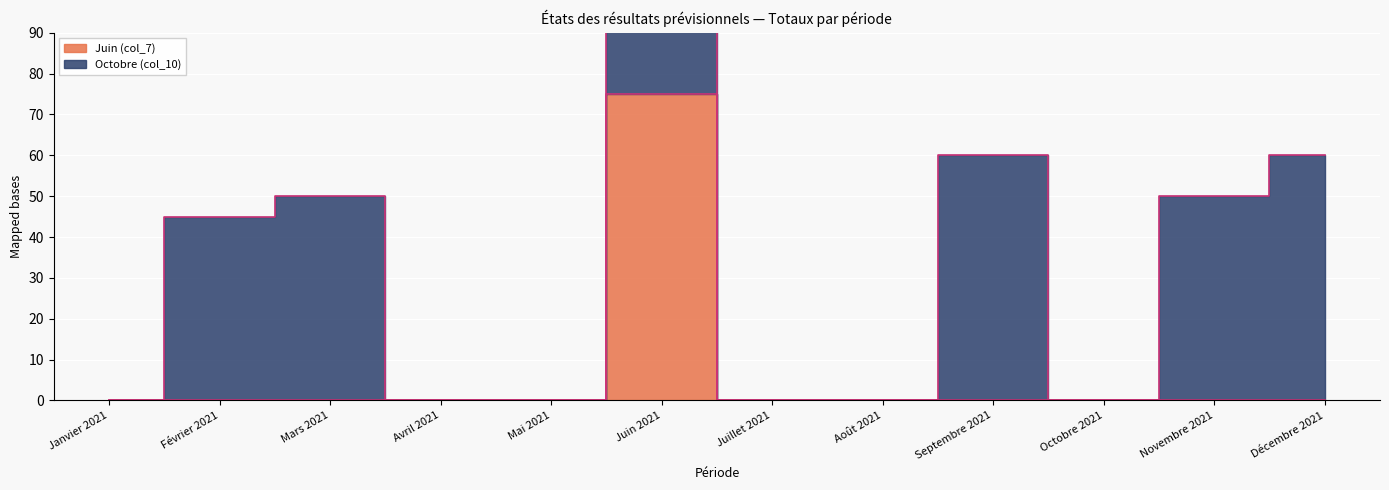

At which label is the value closest to 37?

Janvier 2021